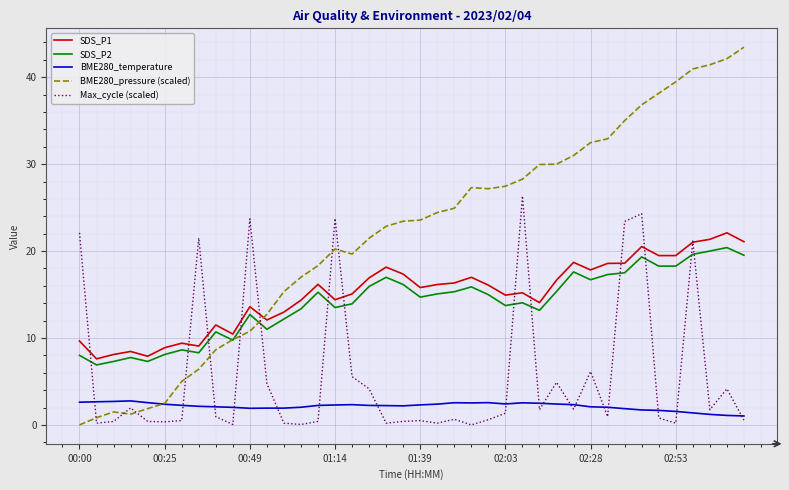

Which series has the largest total across all categories?

BME280_pressure (scaled)